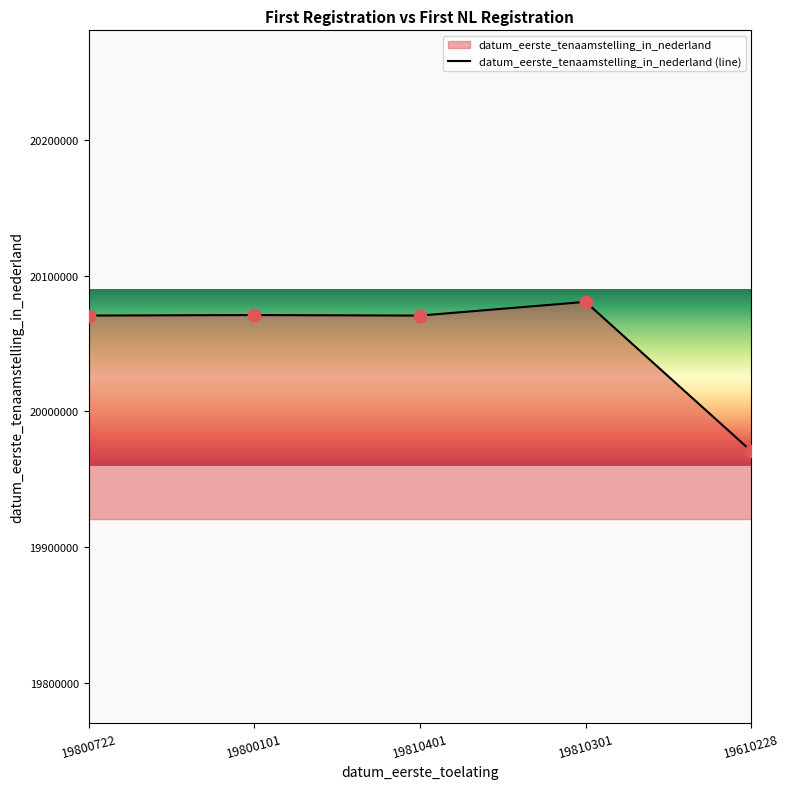

What is the ratio of the value at 19810301 to the value at 19610228?

1.0